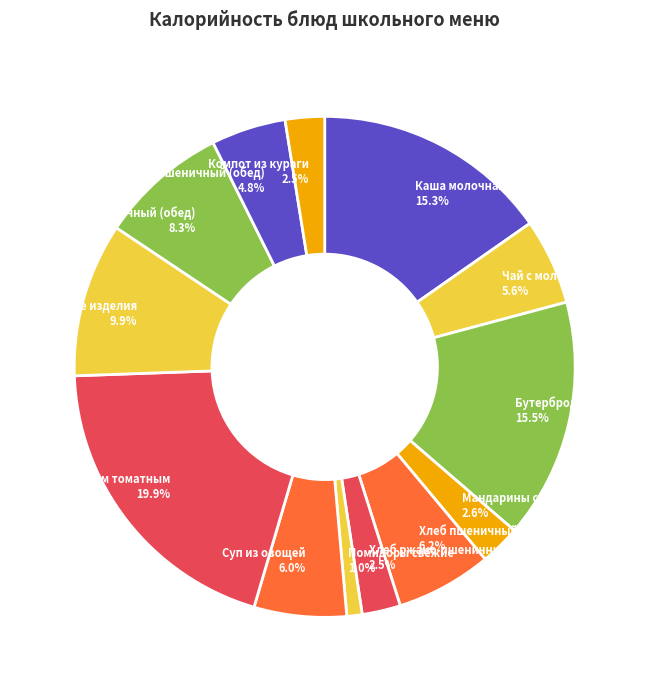

Which has a higher value, Хлеб пшеничный (завтрак) or Мандарины свежие?

Хлеб пшеничный (завтрак)